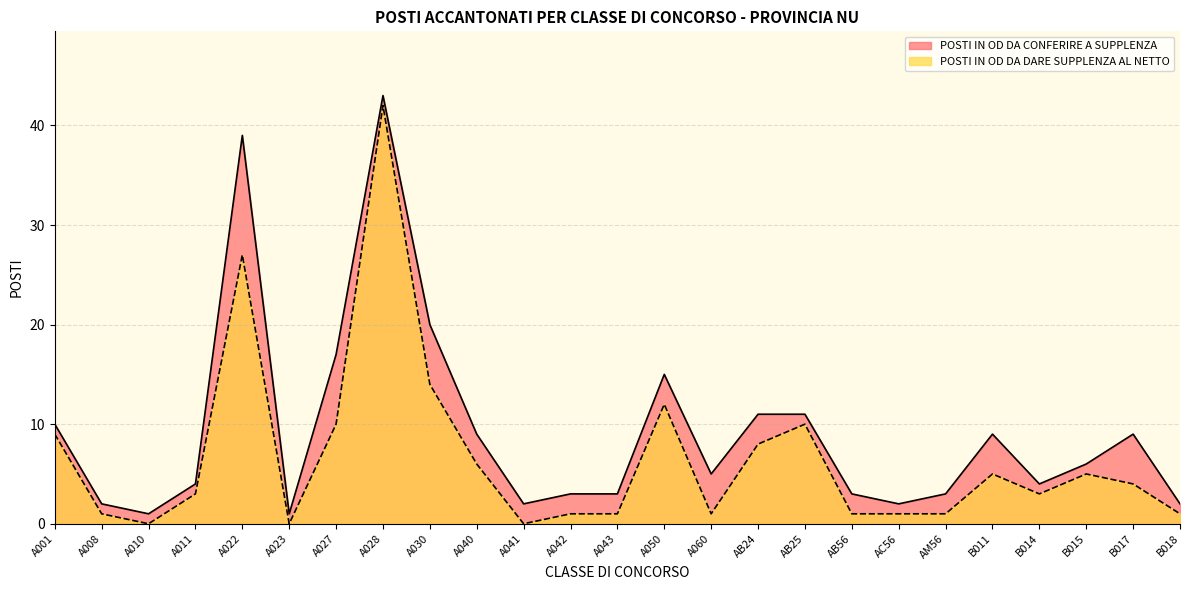

What is the difference between the POSTI IN OD DA DARE SUPPLENZA AL NETTO values at B011 and A040?

1